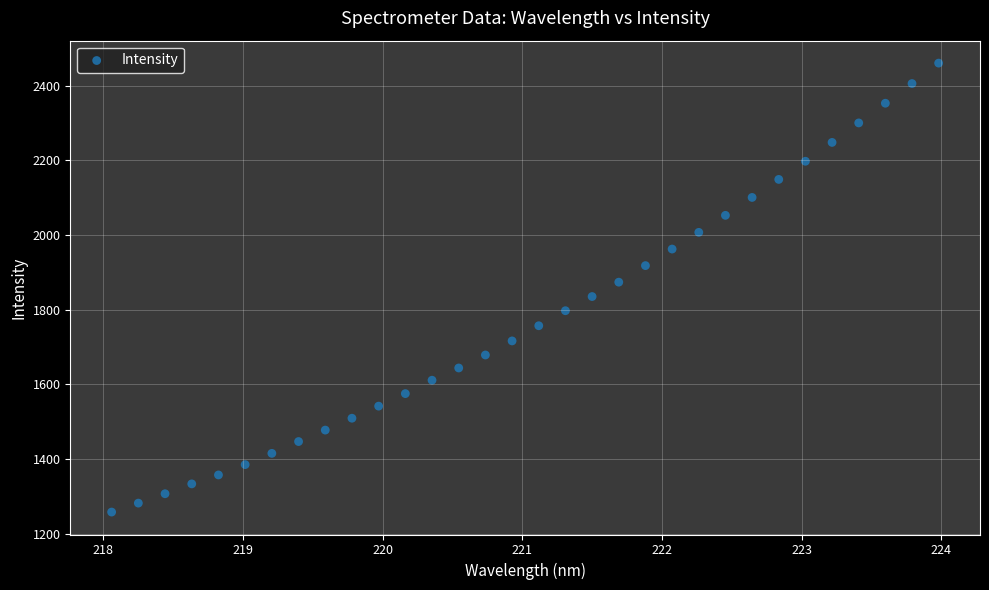

What is the range of Y values (max minus min)?

1203.1